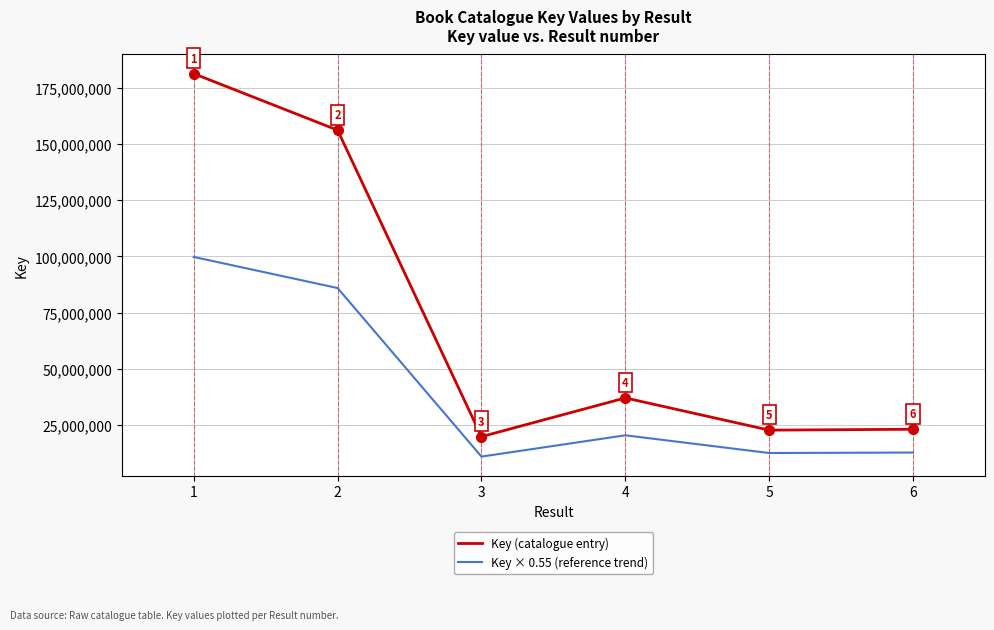

In Key (catalogue entry), how many points are lower than both neighbors (excluding endpoints)?

2